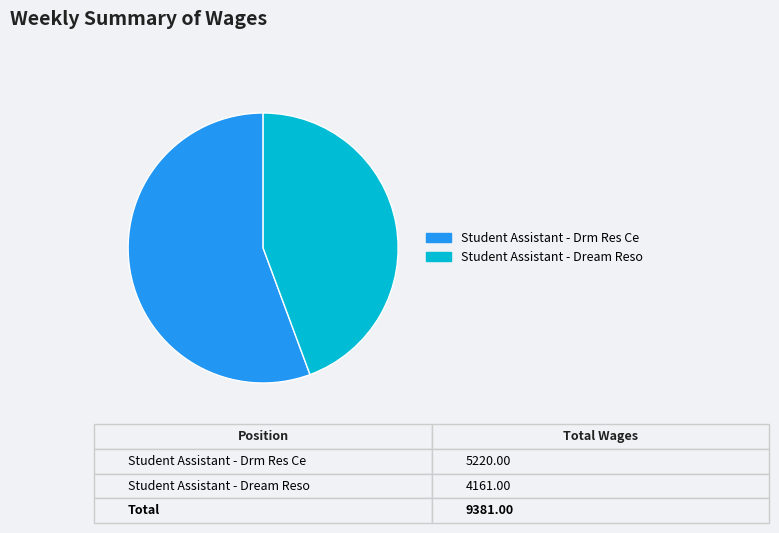

What is the ratio of the value at Student Assistant - Dream Reso to the value at Student Assistant - Drm Res Ce?

0.8